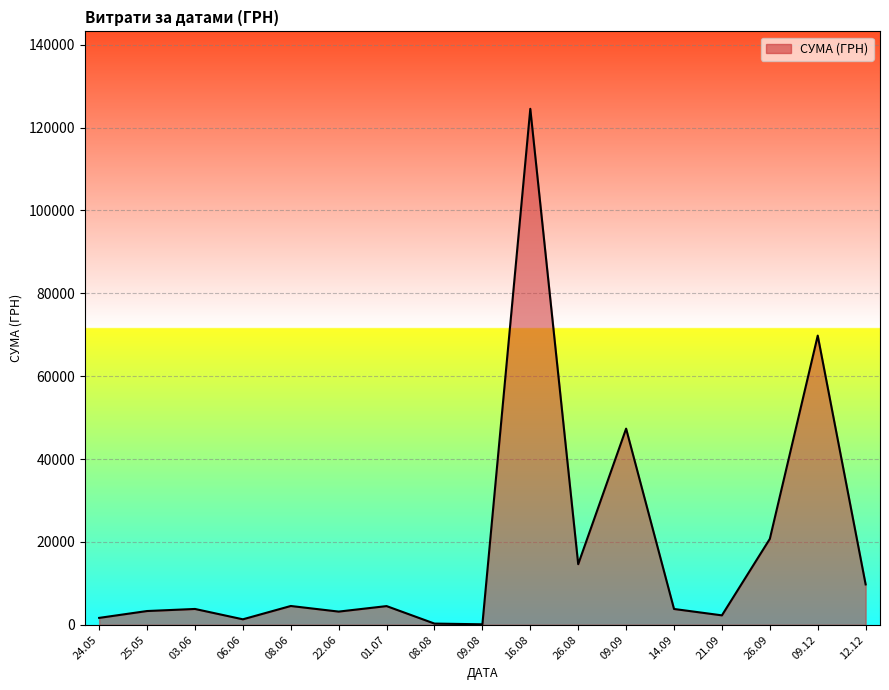

How many lines are shown in the chart?

1